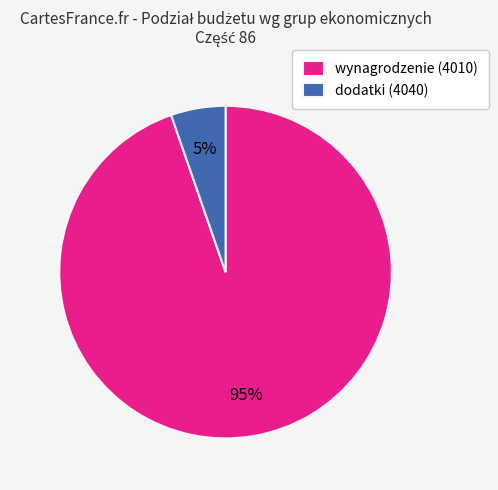

True or false: dodatki (4040) accounts for 1% of the total.

False